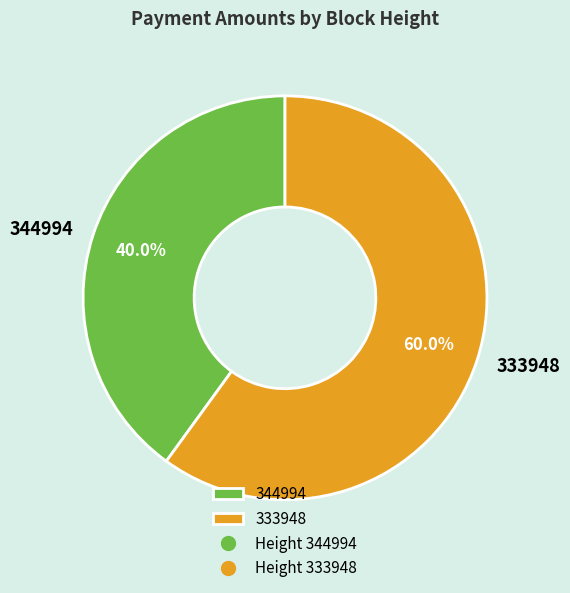

The 344994 slice represents 40% of the pie. True or false?

True